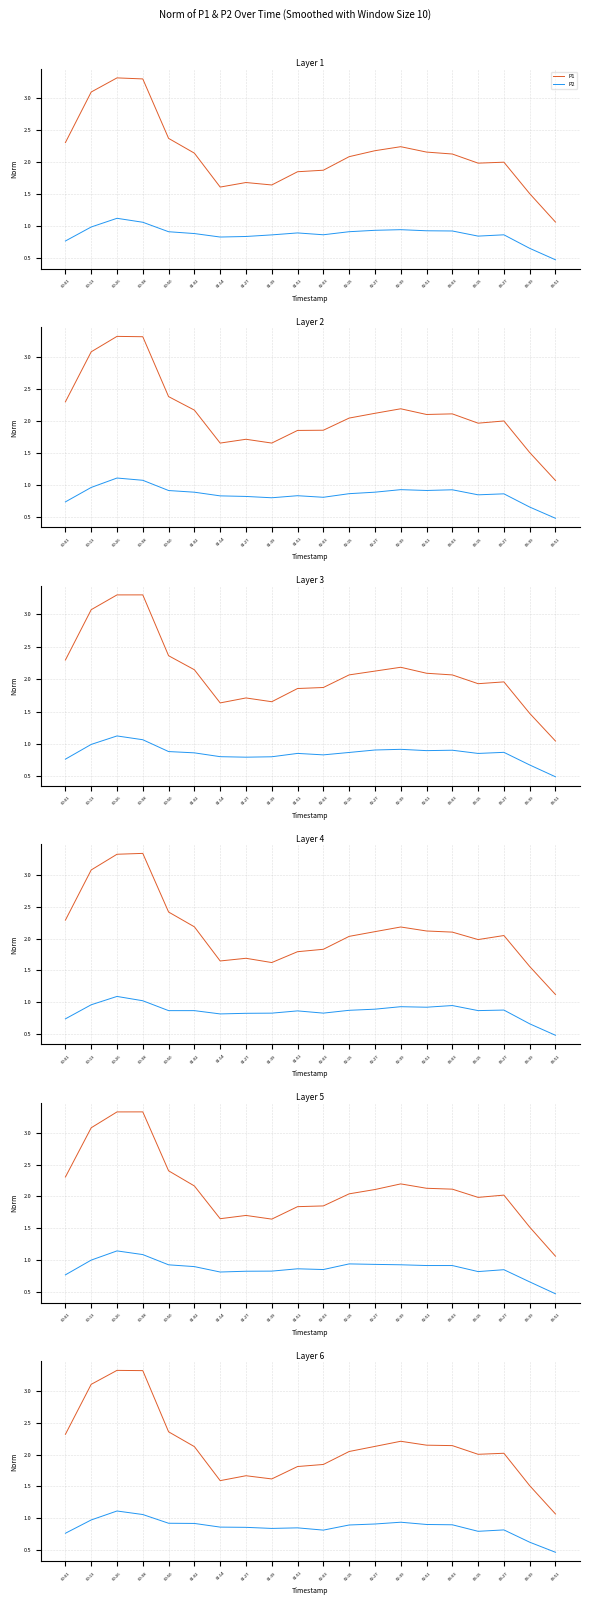

At which category does P1 reach its first local valley?

01:14